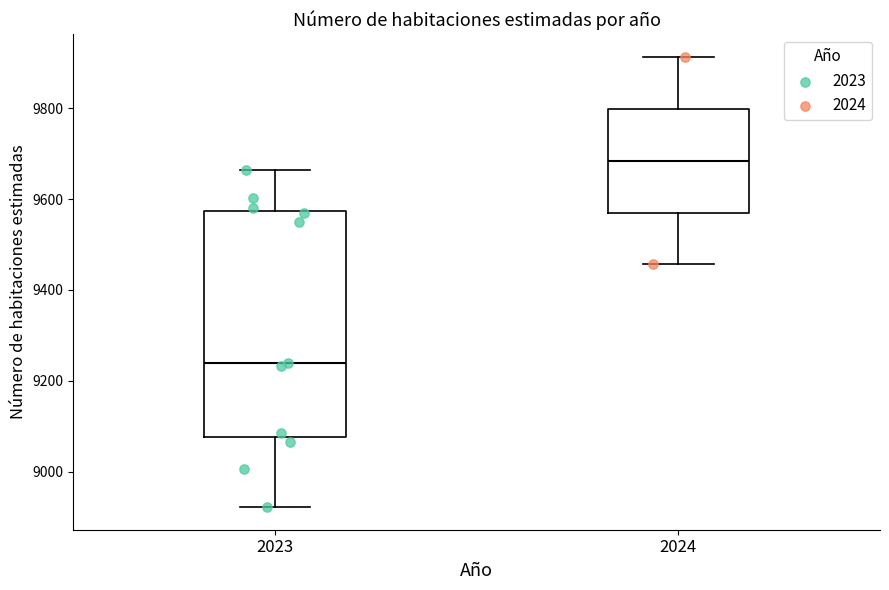

Reading left to right, transcribe this box plot: for each box, give where its median line is, the range the box spans, and where its two whiskers end, as read against the y-axis. The values are not printed on the chart, so give them approximately, as read against the axis.

2023: median 9240, box 9080 to 9580, whiskers 8920 to 9660
2024: median 9680, box 9580 to 9800, whiskers 9460 to 9920